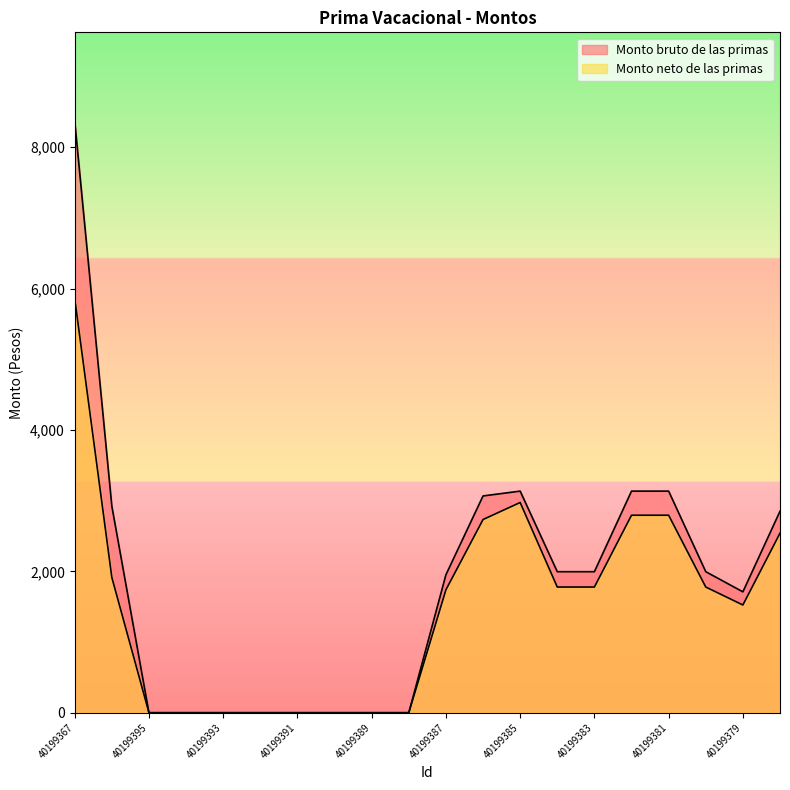

At which category does the chart reach its peak across all series?

40199367